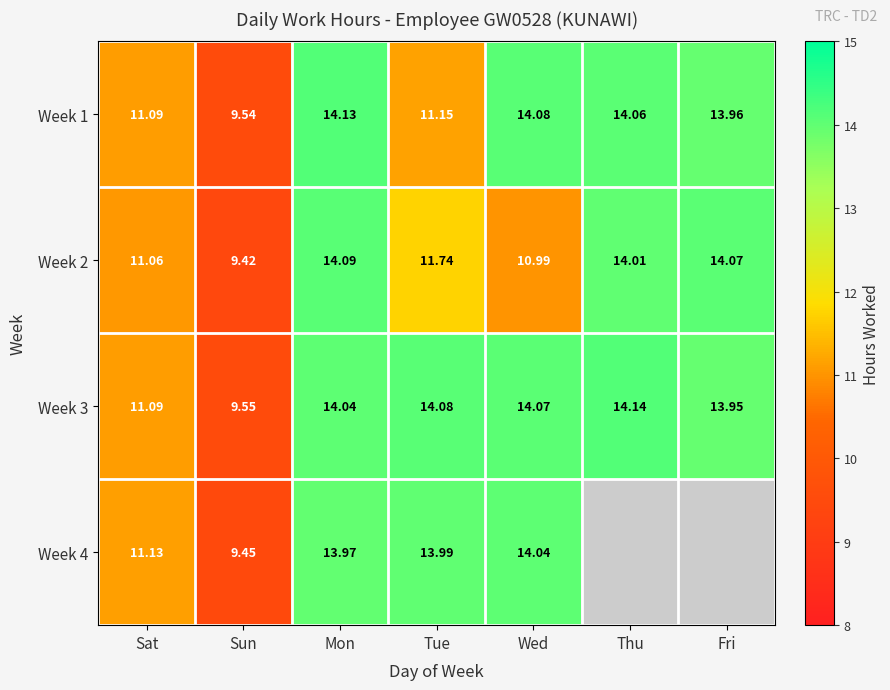

Rank the series at Tue from lowest to highest value.

Week 1, Week 2, Week 4, Week 3